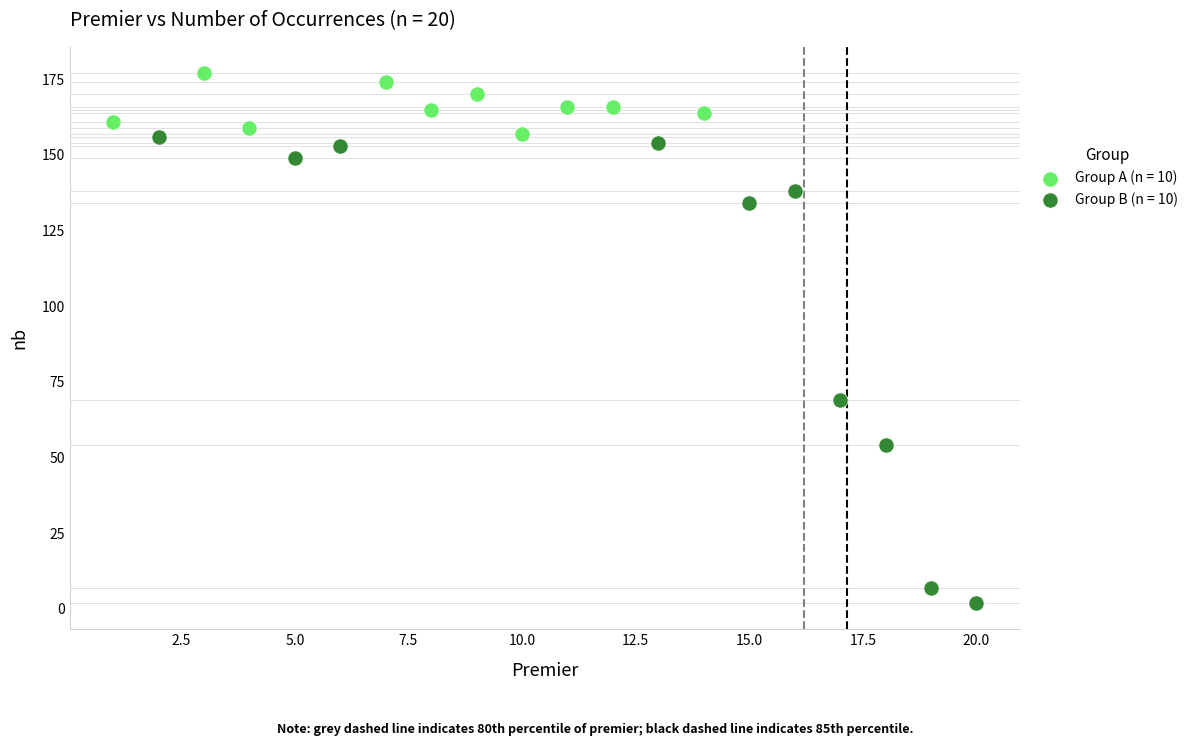

Which series reaches the maximum Y coordinate?

Group A (n = 10)